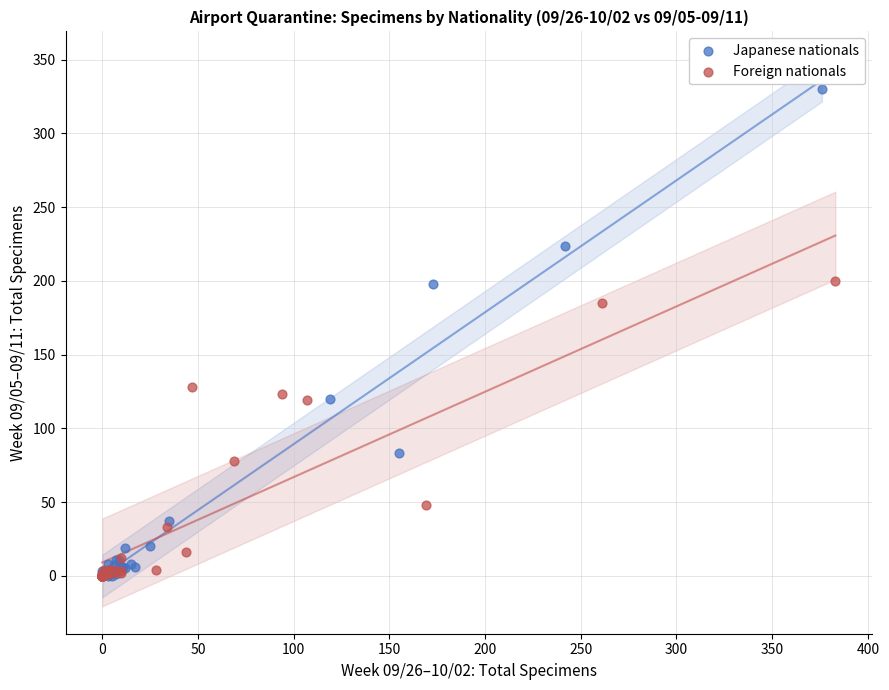

Which series has the largest Y range (max minus min)?

Japanese nationals